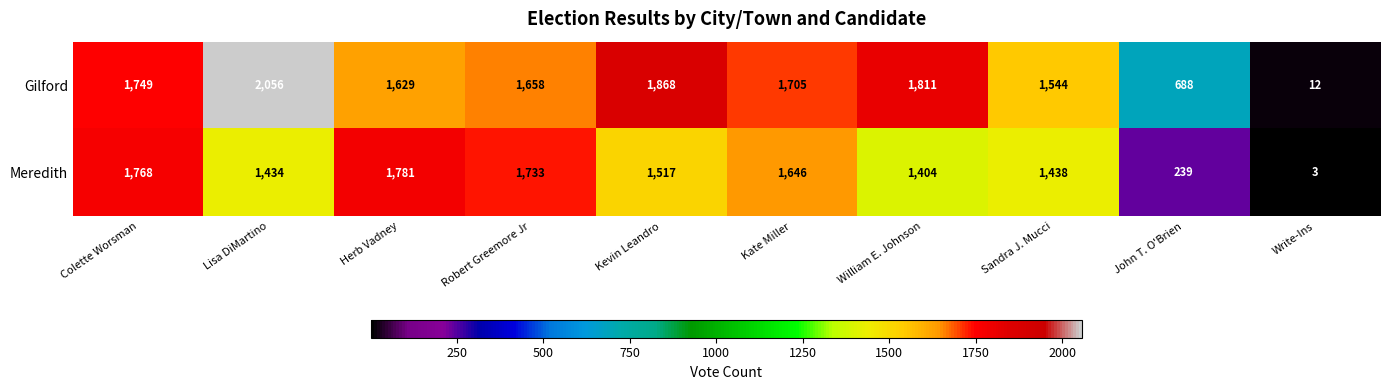

The Meredith series shows 1404 at William E. Johnson. True or false?

True